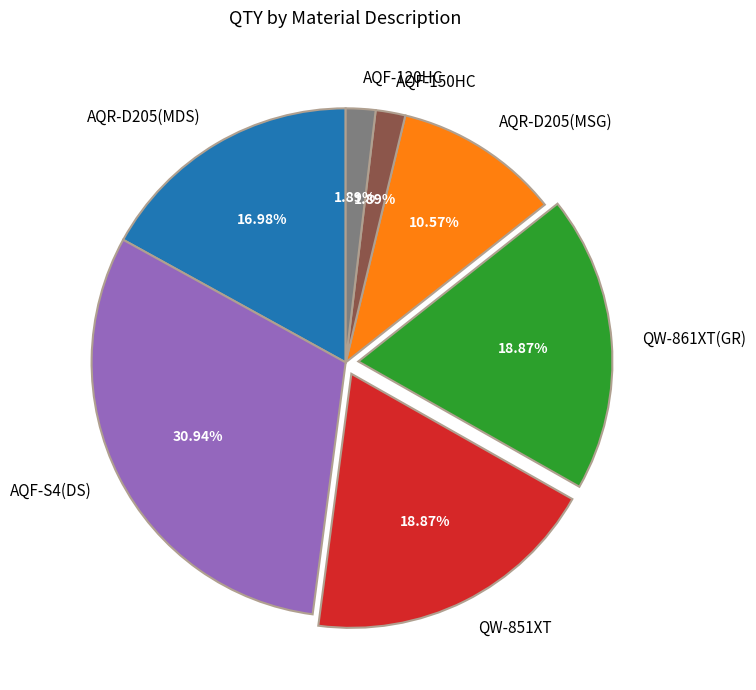

To the nearest percent, what is the combined percentage of QW-851XT and AQF-S4(DS)?

50%